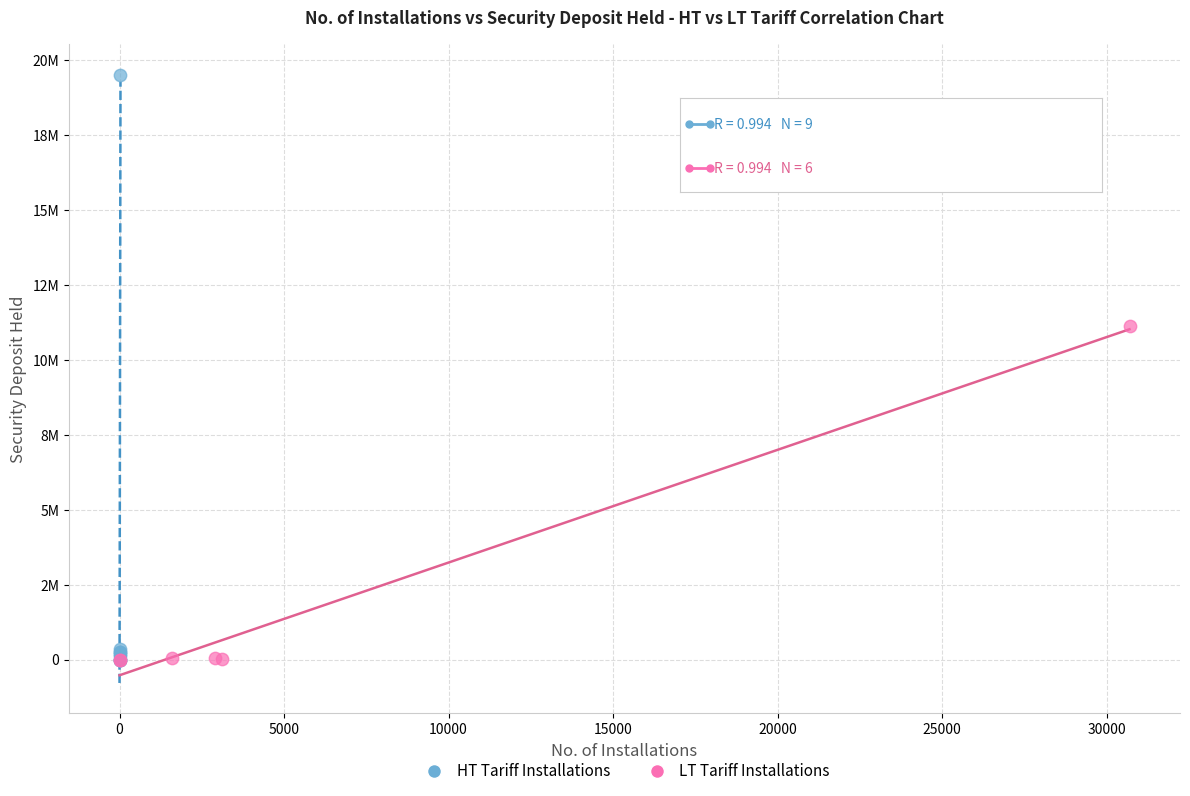

What are all the series names shown in the legend?

HT Tariff Installations, LT Tariff Installations